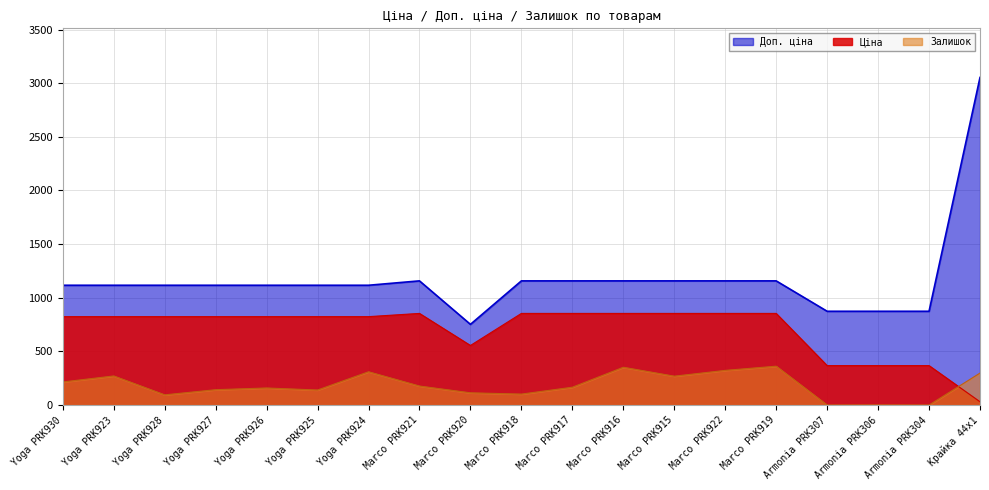

Reading right to left, transcribe all the data shown in this chart.

Ціна: Крайка 44x1=30.5	Armonia PRK304=367.6	Armonia PRK306=367.6	Armonia PRK307=367.6	Marco PRK919=854.0	Marco PRK922=854.0	Marco PRK915=854.0	Marco PRK916=854.0	Marco PRK917=854.0	Marco PRK918=854.0	Marco PRK920=555.1	Marco PRK921=854.0	Yoga PRK924=823.9	Yoga PRK925=823.9	Yoga PRK926=823.9	Yoga PRK927=823.9	Yoga PRK928=823.9	Yoga PRK923=823.9	Yoga PRK930=823.9
Доп. ціна: Крайка 44x1=3053.0	Armonia PRK304=874.0	Armonia PRK306=874.0	Armonia PRK307=874.0	Marco PRK919=1157.3	Marco PRK922=1157.3	Marco PRK915=1157.3	Marco PRK916=1157.3	Marco PRK917=1157.3	Marco PRK918=1157.3	Marco PRK920=752.0	Marco PRK921=1157.3	Yoga PRK924=1116.5	Yoga PRK925=1116.5	Yoga PRK926=1116.5	Yoga PRK927=1116.5	Yoga PRK928=1116.5	Yoga PRK923=1116.5	Yoga PRK930=1116.5
Залишок: Крайка 44x1=298.0	Armonia PRK304=0.0	Armonia PRK306=1.0	Armonia PRK307=0.0	Marco PRK919=362.0	Marco PRK922=323.0	Marco PRK915=269.0	Marco PRK916=352.0	Marco PRK917=166.0	Marco PRK918=102.0	Marco PRK920=114.0	Marco PRK921=177.0	Yoga PRK924=310.0	Yoga PRK925=140.0	Yoga PRK926=159.0	Yoga PRK927=143.0	Yoga PRK928=95.0	Yoga PRK923=271.0	Yoga PRK930=215.0